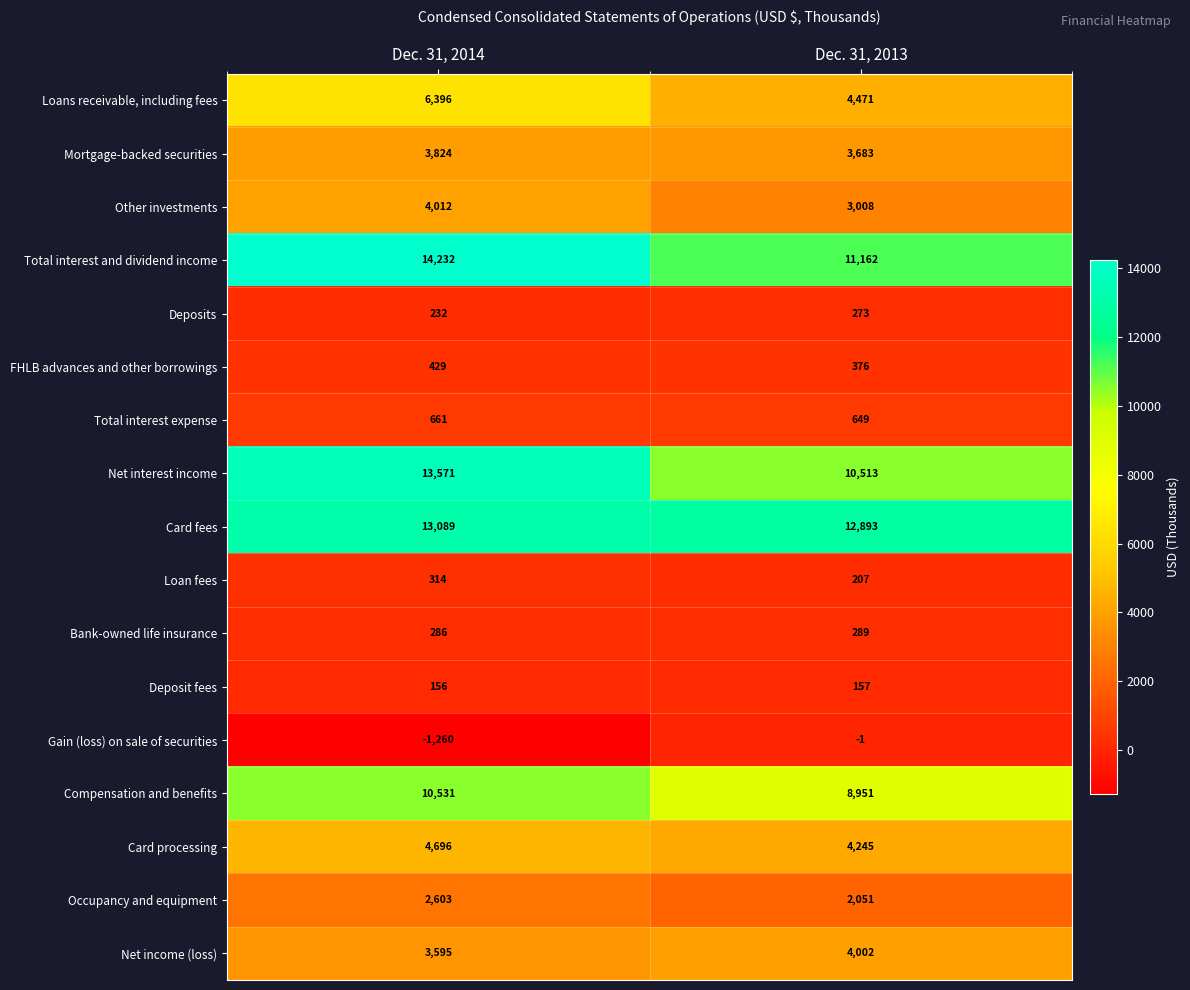

Is it true that Deposits equals 155 at Dec. 31, 2014?

False